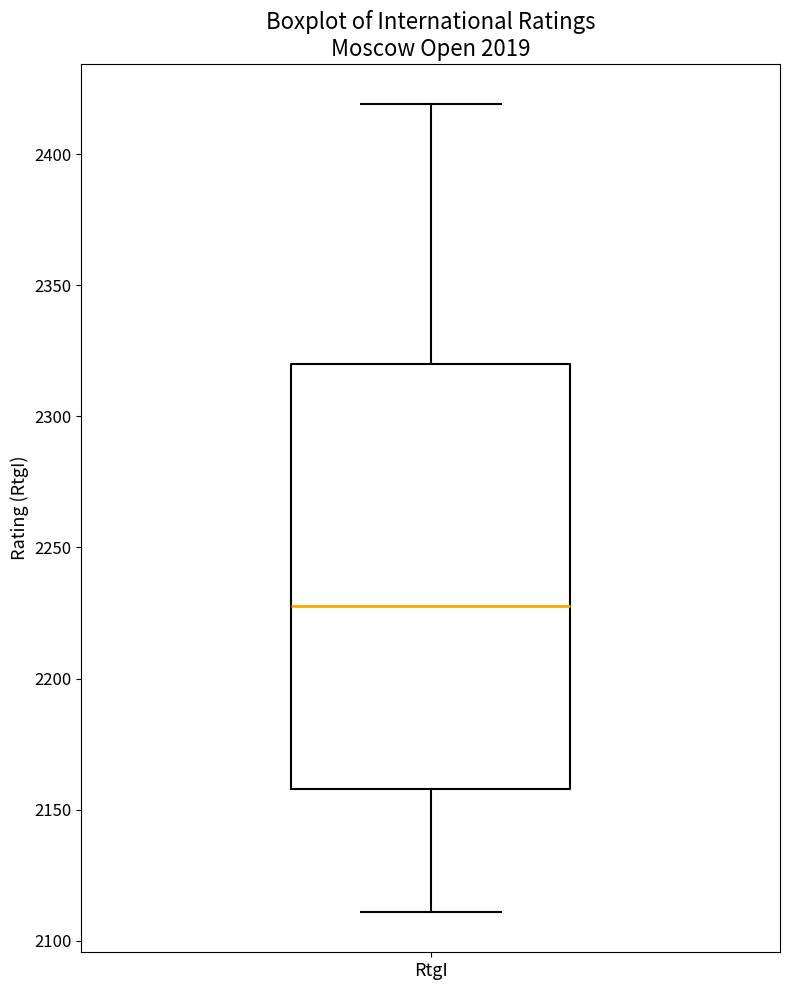

Transcribe this box plot: give where the median line is, the range the box spans, and where the two whiskers end, as read against the y-axis. The values are not printed on the chart, so give them approximately, as read against the axis.

median 2230, box 2160 to 2320, whiskers 2110 to 2420